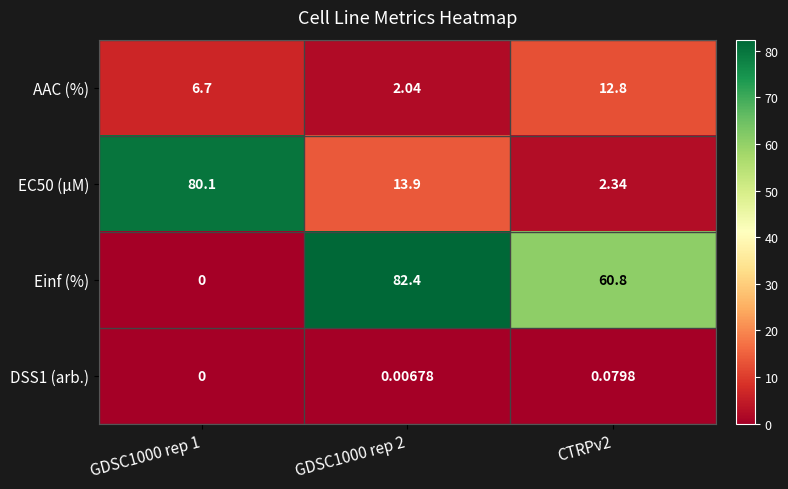

Between GDSC1000 rep 2 and CTRPv2, which series saw the biggest shift?

Einf (%)